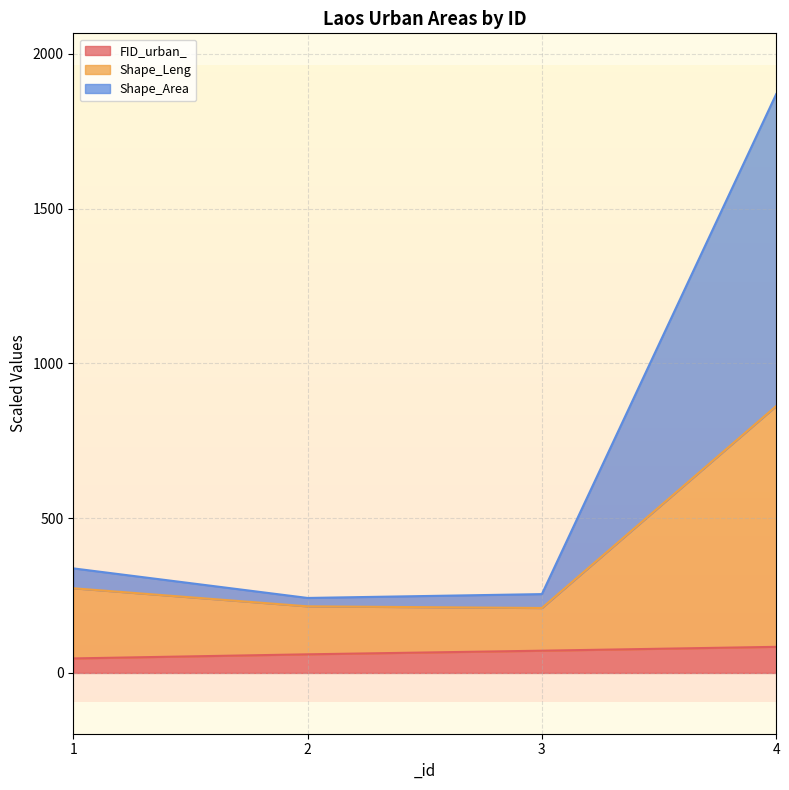

True or false: Shape_Leng has a value of 215.2 at 2.

True